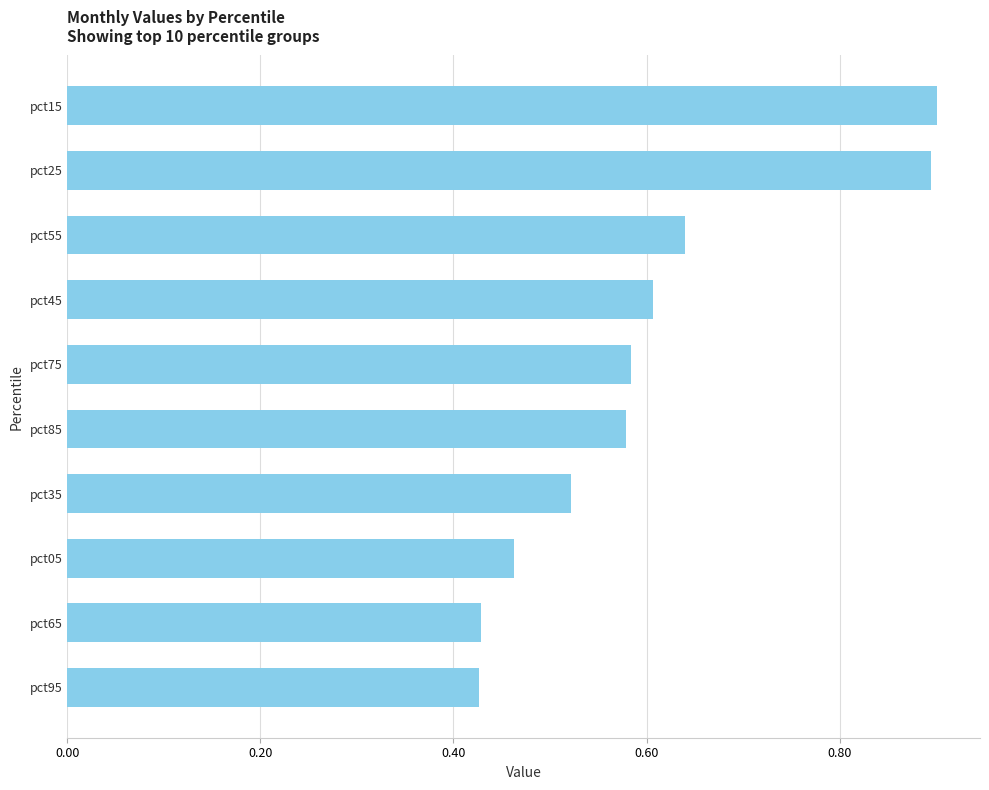

What is the label of the 6th bar from the bottom?

pct75